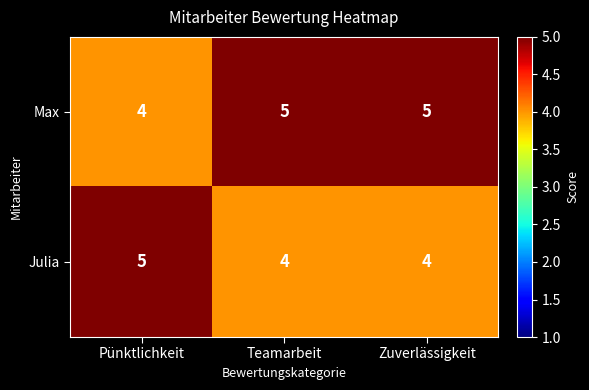

What is the average value of the Julia series?

4